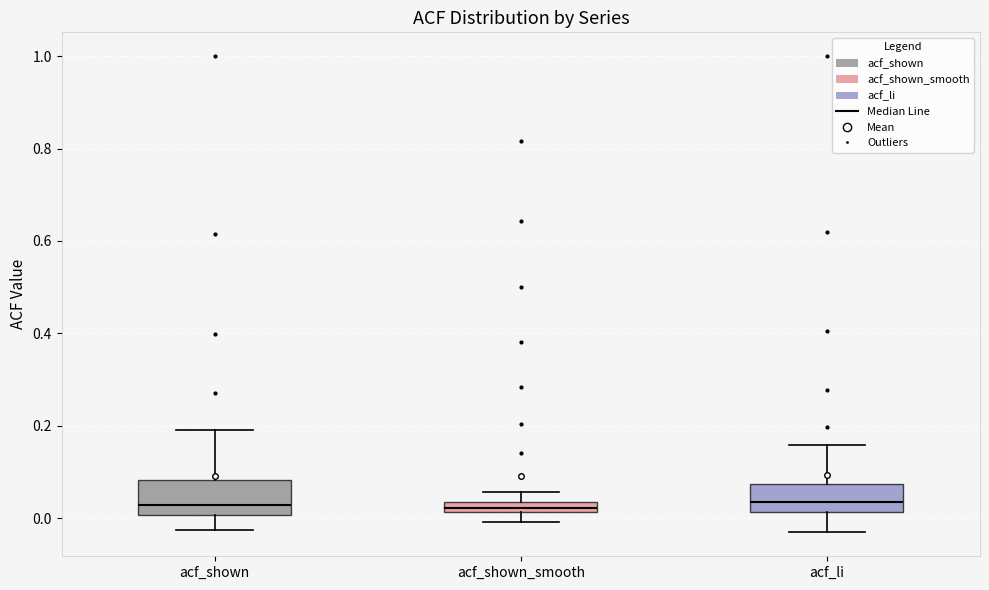

Where is the upper edge of the box for acf_shown on the y-axis? The values are not printed on the chart, so give them approximately, as read against the axis.

0.08